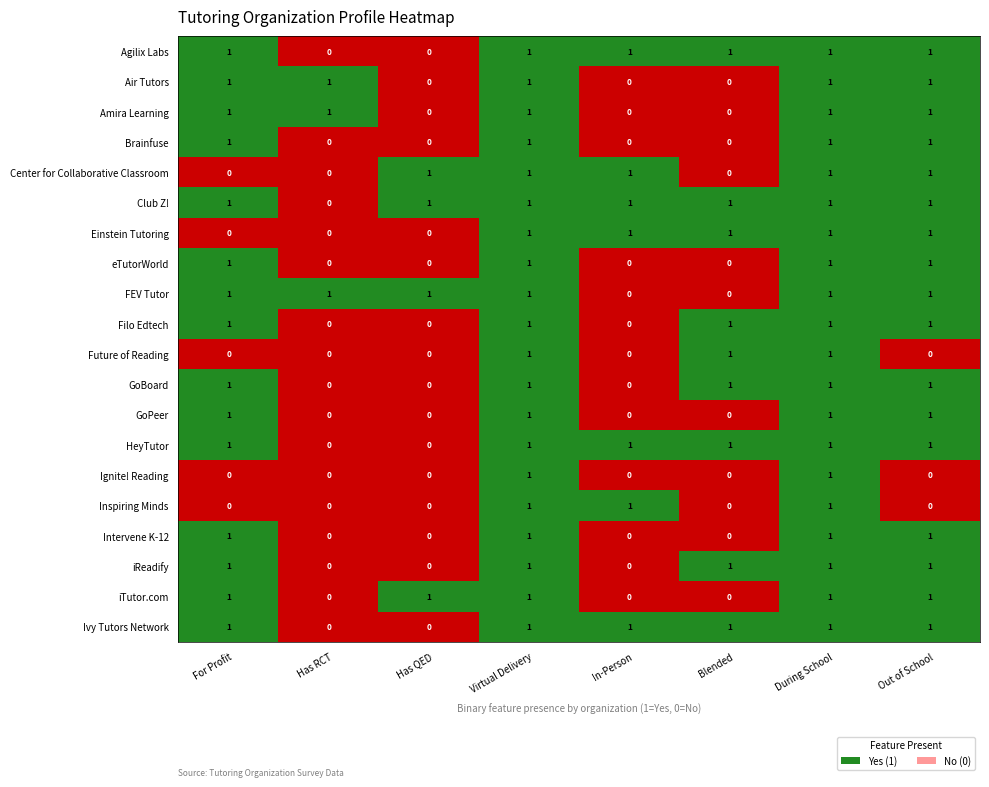

Is it true that Agilix Labs equals 0 at Has QED?

True